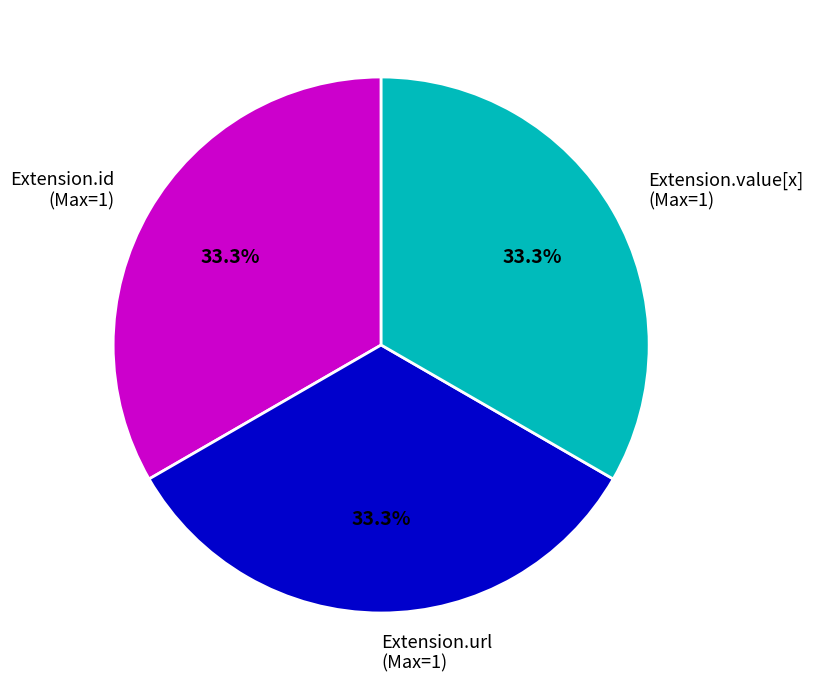

Is Extension.value[x] (Max=1) the majority of the pie?

No